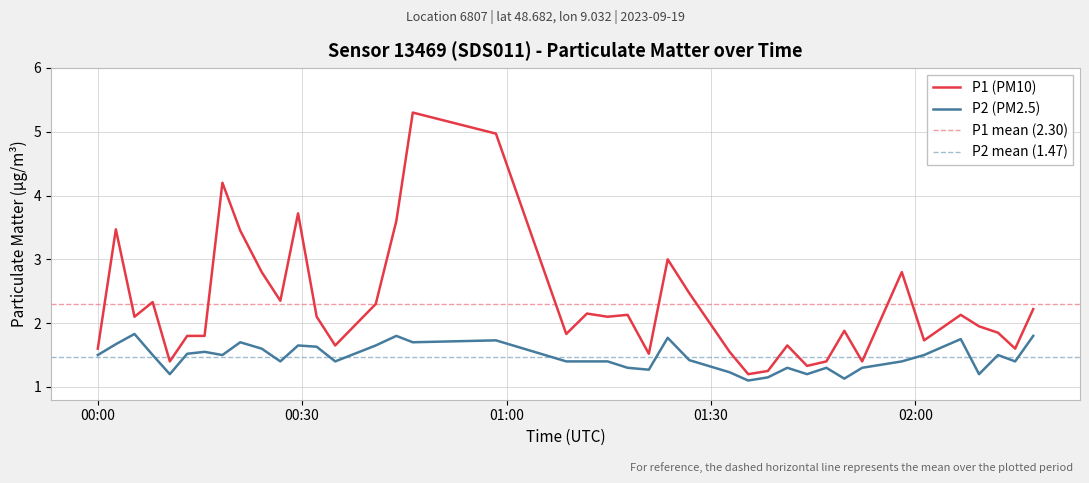

At which category does P1 reach its first local peak?

2023-09-19T00:02:41